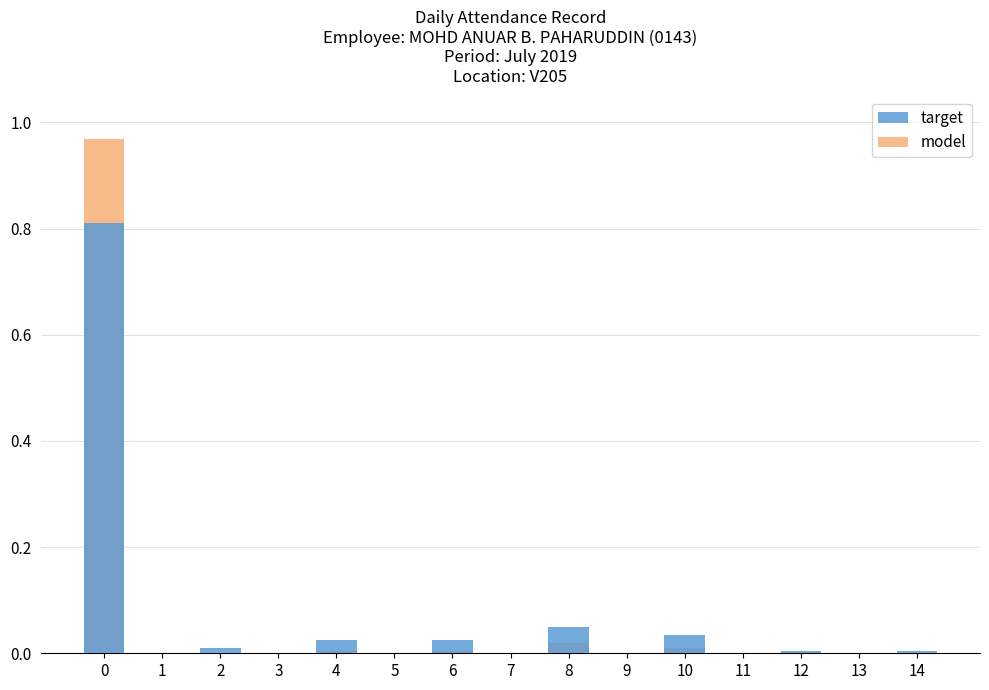

At how many categories does at least one series exceed 0?

8